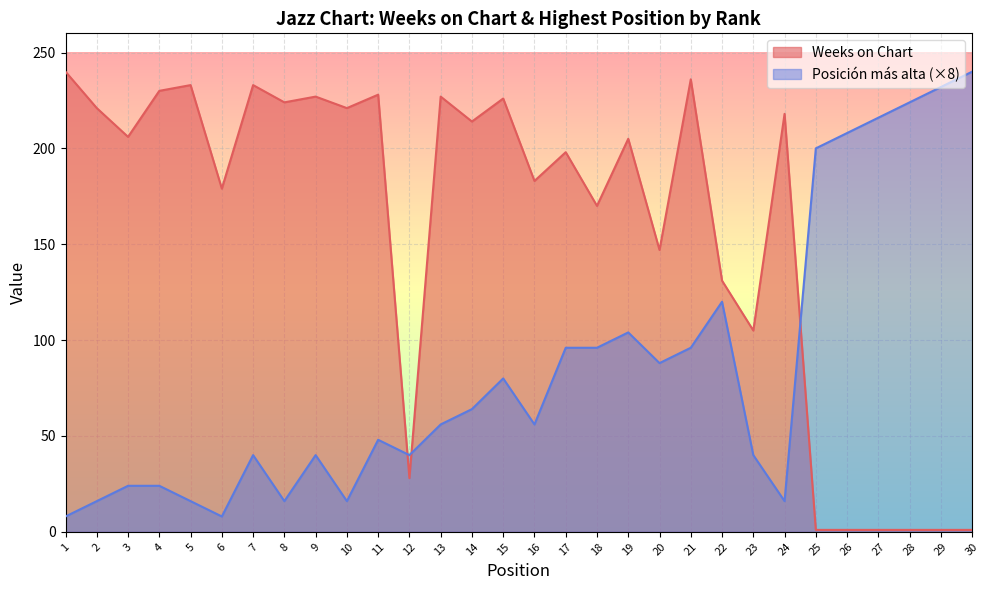

Where is Weeks on Chart nearest to the value 120?

22